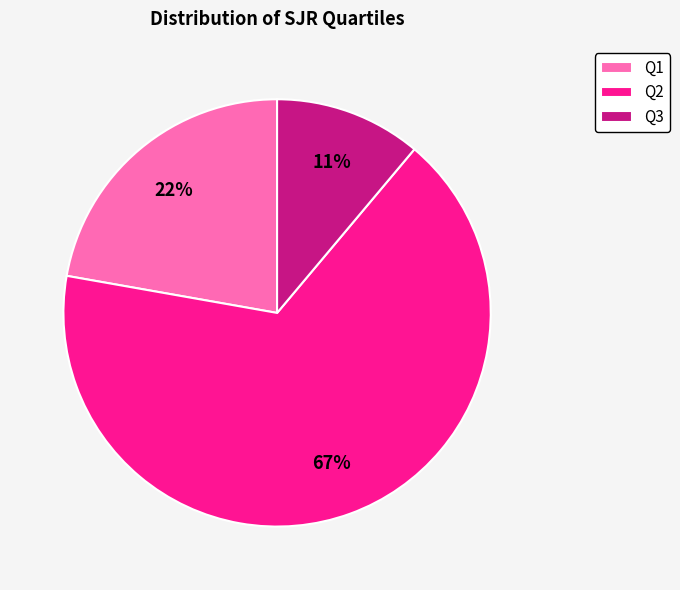

What is the largest slice in the pie chart?

Q2